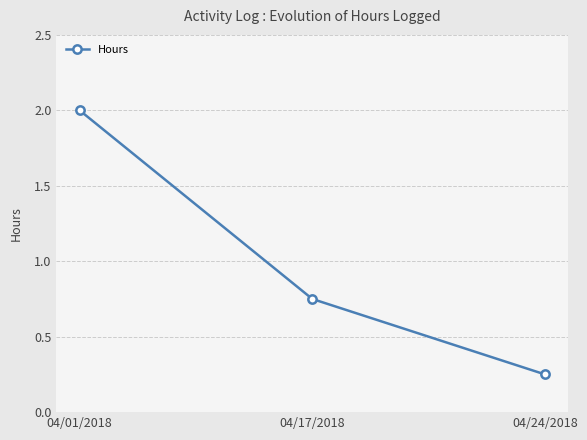

Between 04/24/2018 and 04/17/2018, which is larger?

04/17/2018